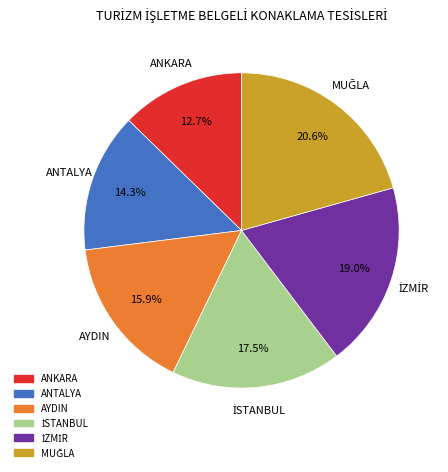

How much of the chart is everything except ANKARA?

87.3%